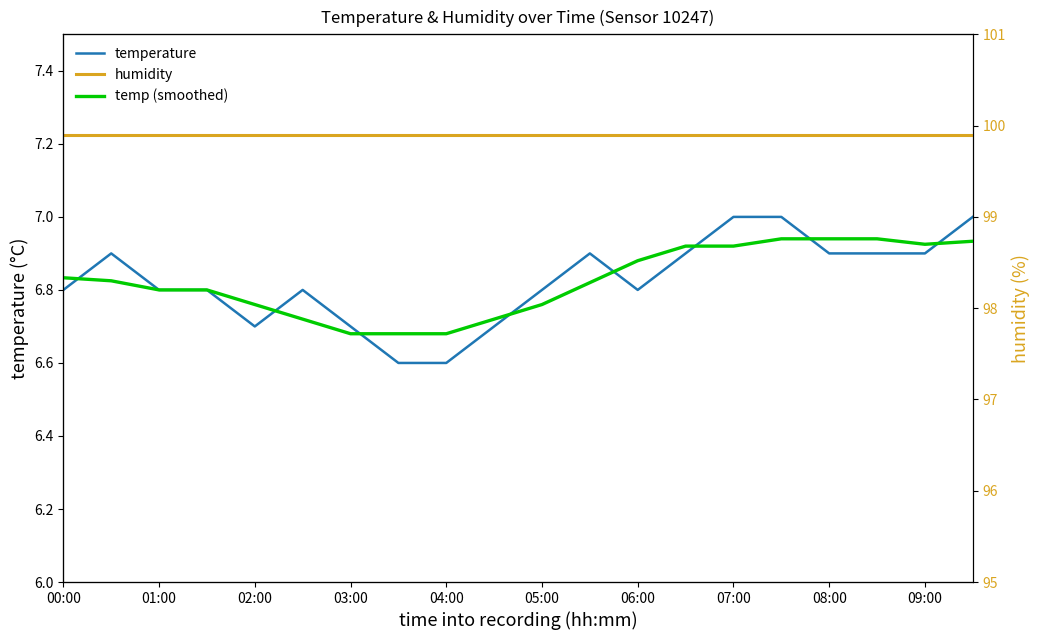

What is the maximum value for temperature?

7.0